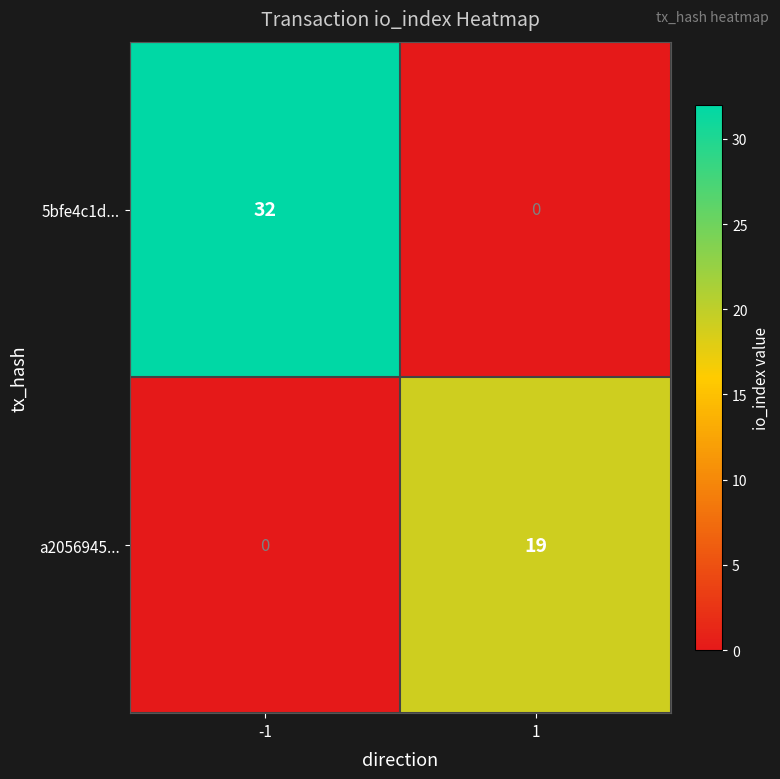

Reading left to right, extract all data points from this chart.

5bfe4c1d...: -1=32	1=0
a2056945...: -1=0	1=19